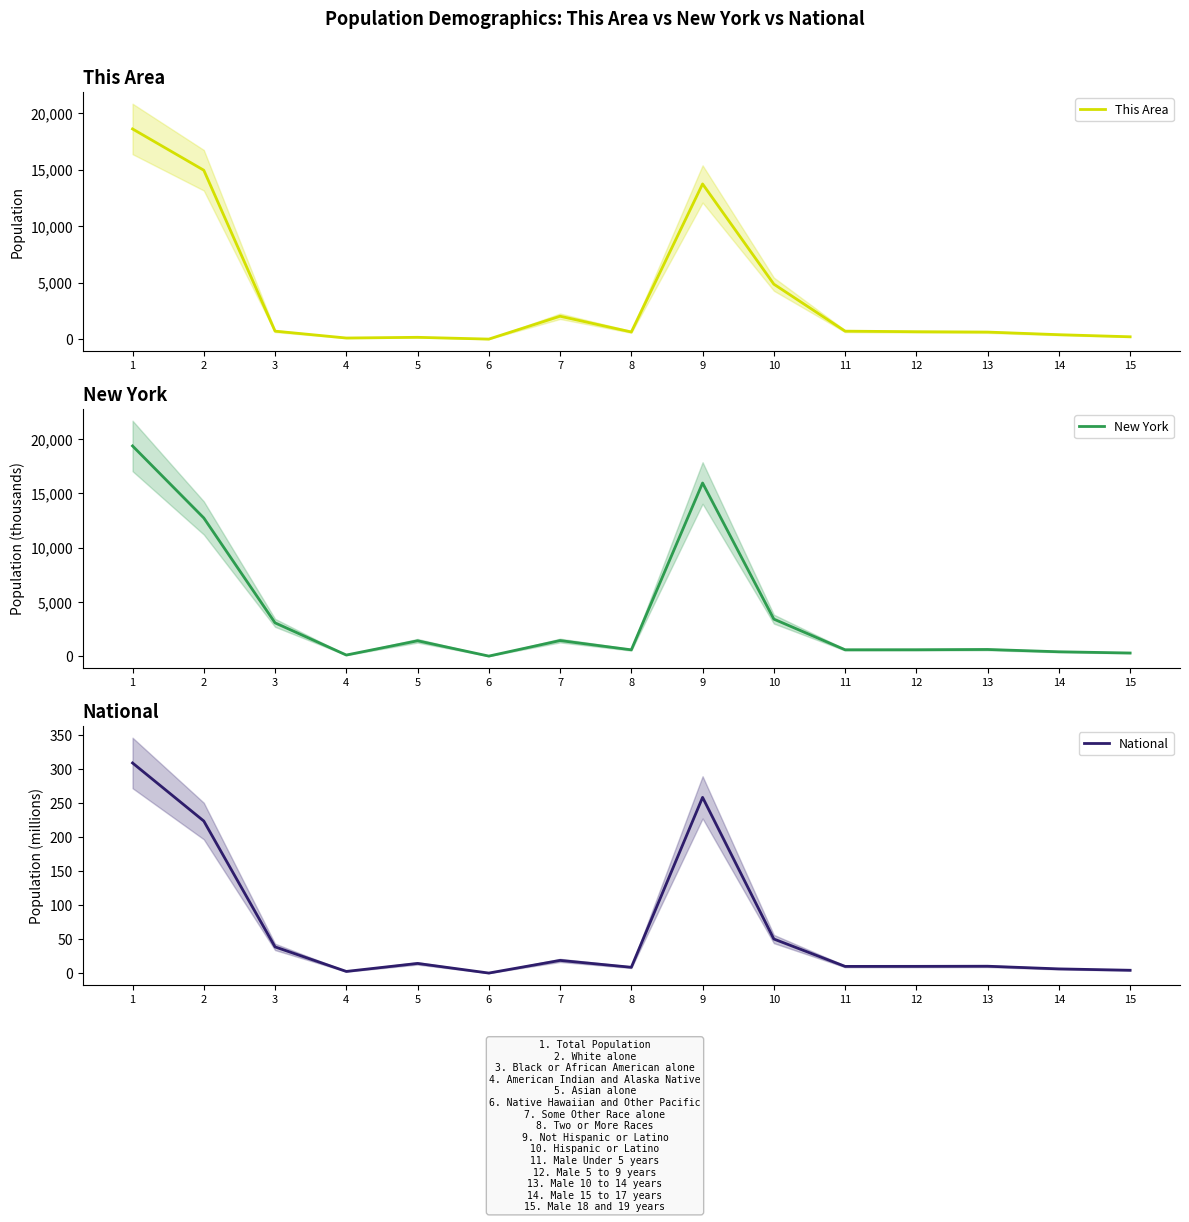

How many lines are shown in the chart?

3